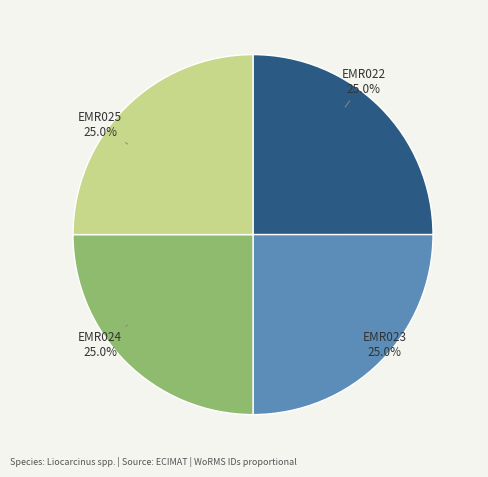

How many segments does this pie chart have?

4